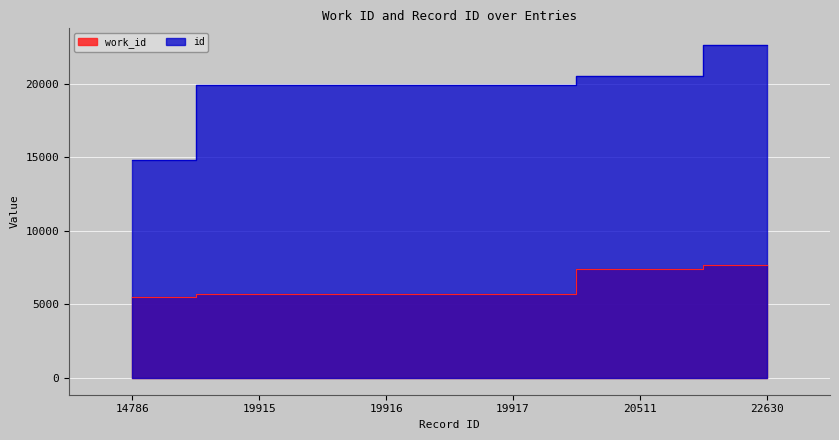

What is the value of the id point at the 1st from the left?

14786